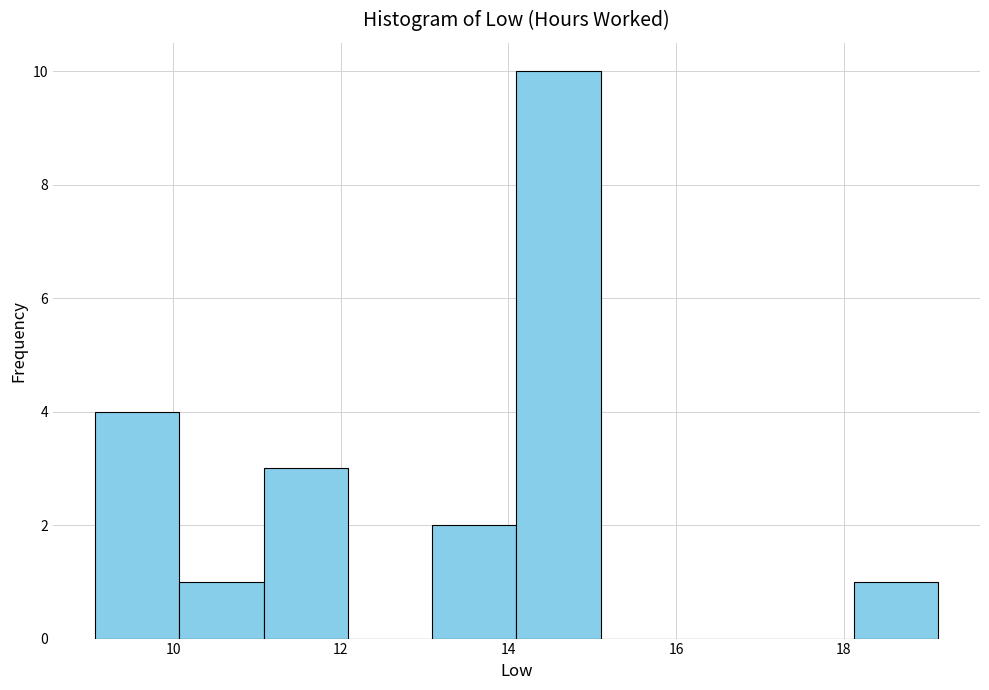

Over which range of the x-axis is the bar tallest?

14.0 to 15.2